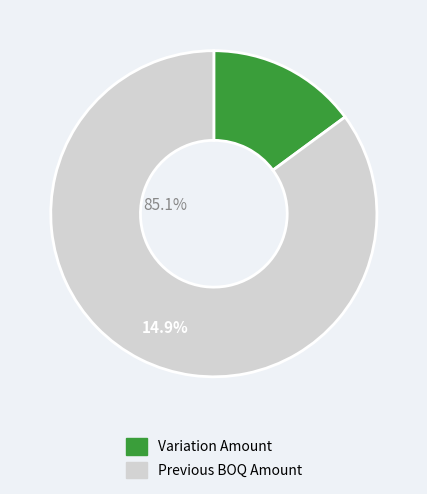

Which has a higher value, Variation Amount or Previous BOQ Amount?

Previous BOQ Amount